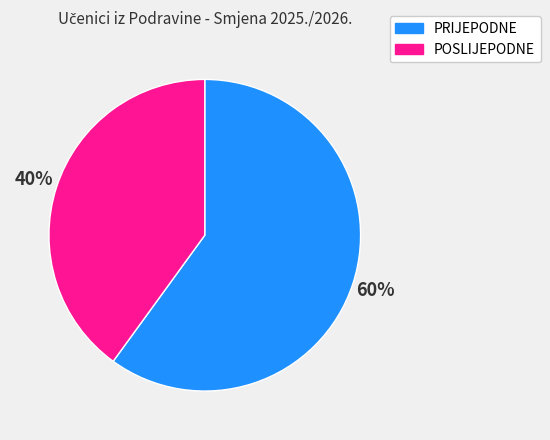

What is the ratio of the value at POSLIJEPODNE to the value at PRIJEPODNE?

0.7